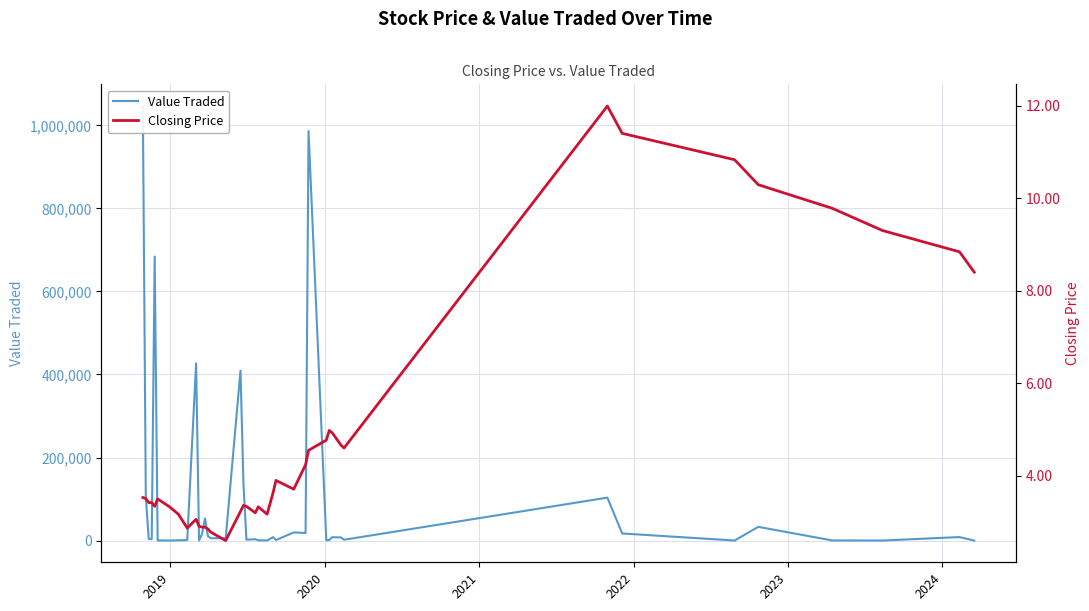

Rank the series by their maximum value, from highest to lowest.

Value Traded, Closing Price